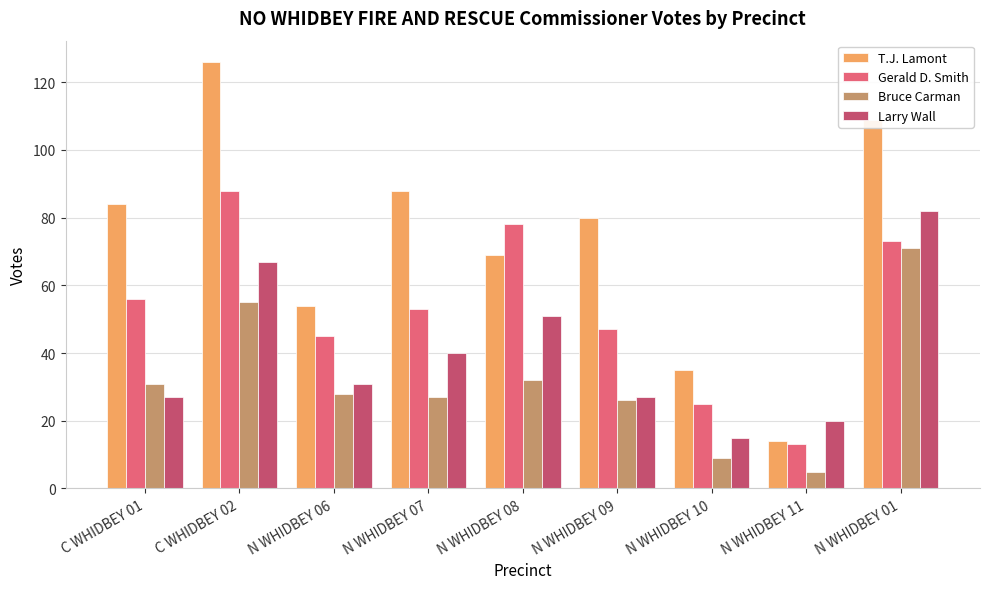

What is the spread (max minus min) of values at N WHIDBEY 01?

38